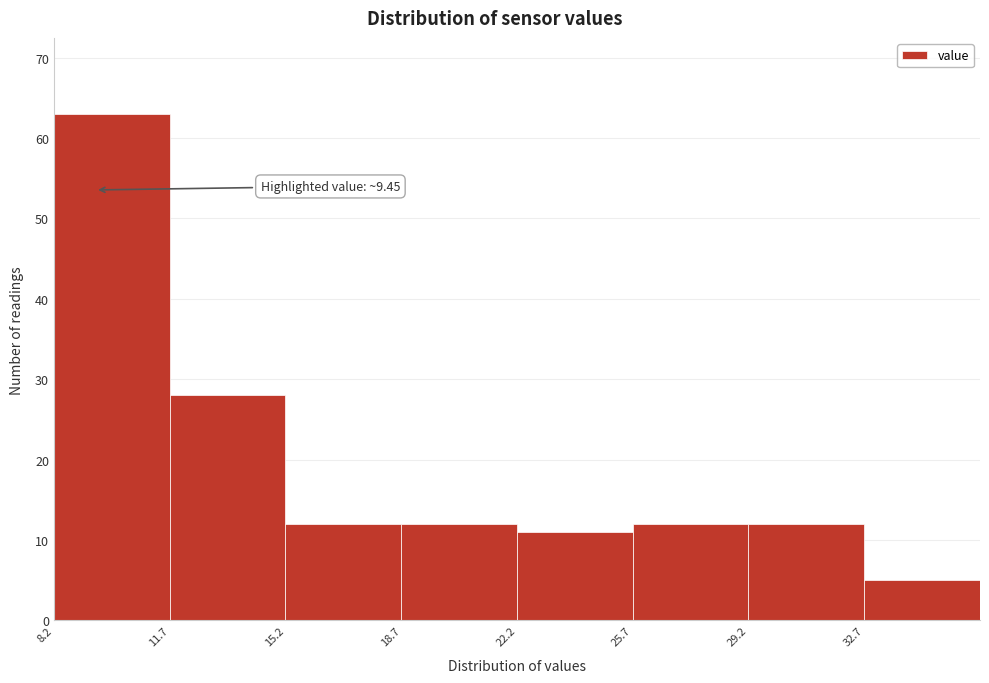

Which range on the x-axis has the tallest bar?

8.2 to 11.7